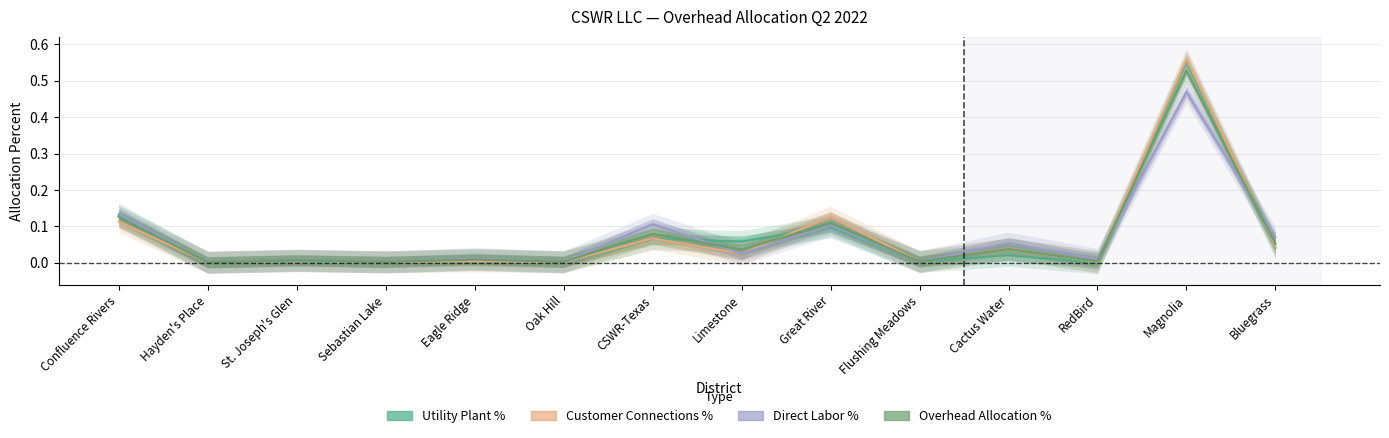

Between Magnolia and CSWR-Texas, which is larger?

Magnolia